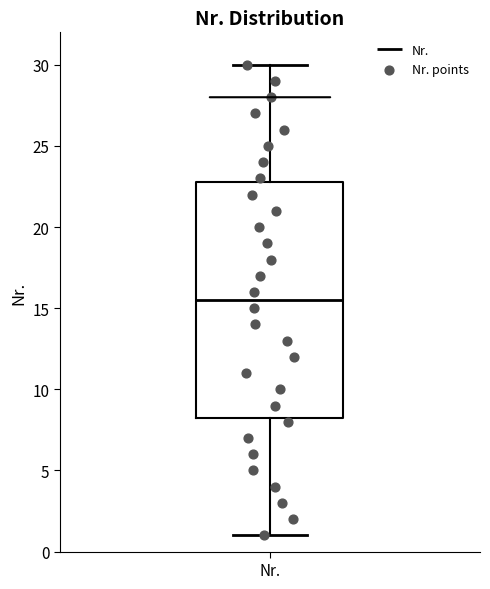

Read this box plot against the y-axis: the position of the median line, the range covered by the box, and the ends of both whiskers. The values are not printed on the chart, so give them approximately, as read against the axis.

median 15.5, box 8.5 to 23.0, whiskers 1.0 to 30.0